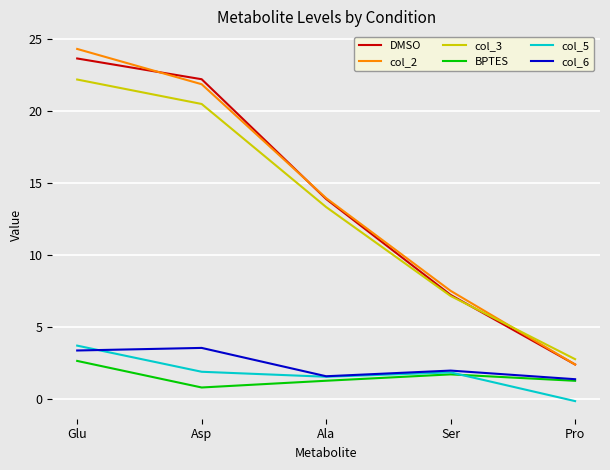

Which series has the largest range (max minus min)?

col_2